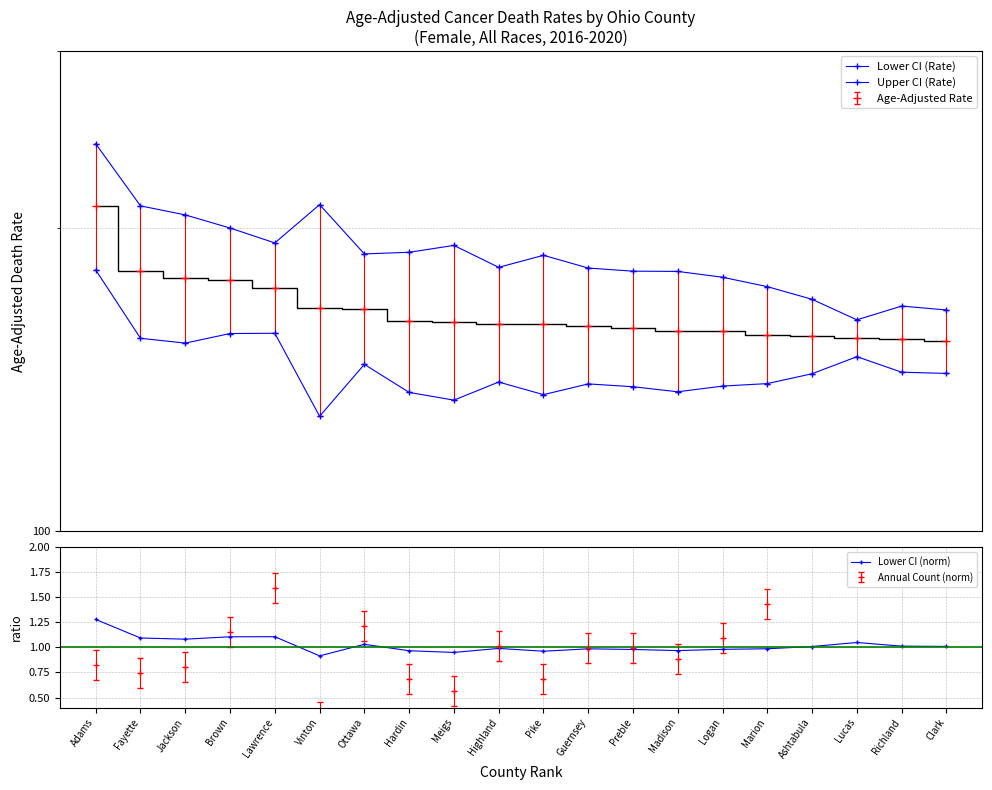

In Lower CI (Rate), how many points are higher than both neighbors (excluding endpoints)?

5